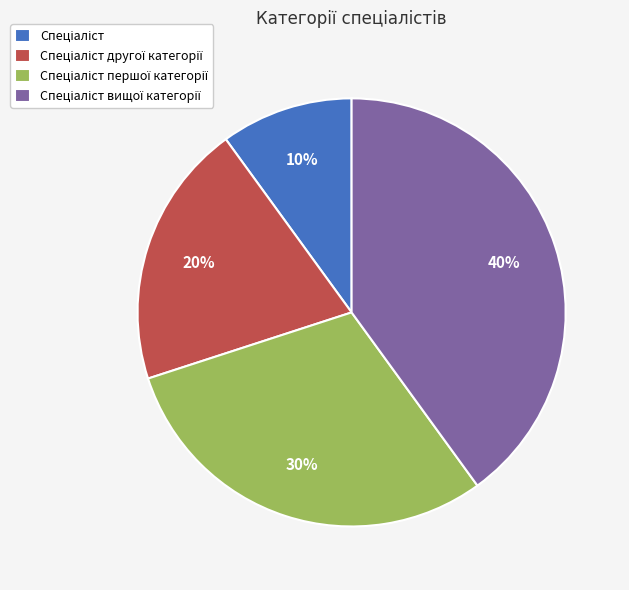

How many slices are in this pie chart?

4